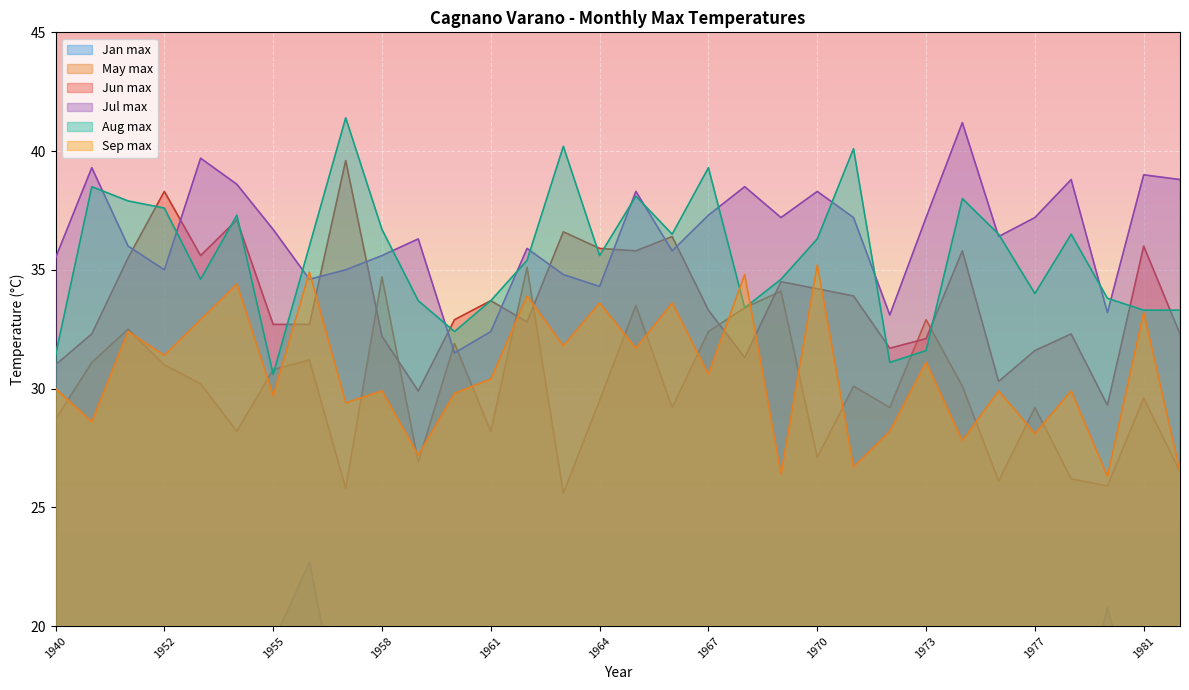

What is the minimum value for Sep max?

26.3